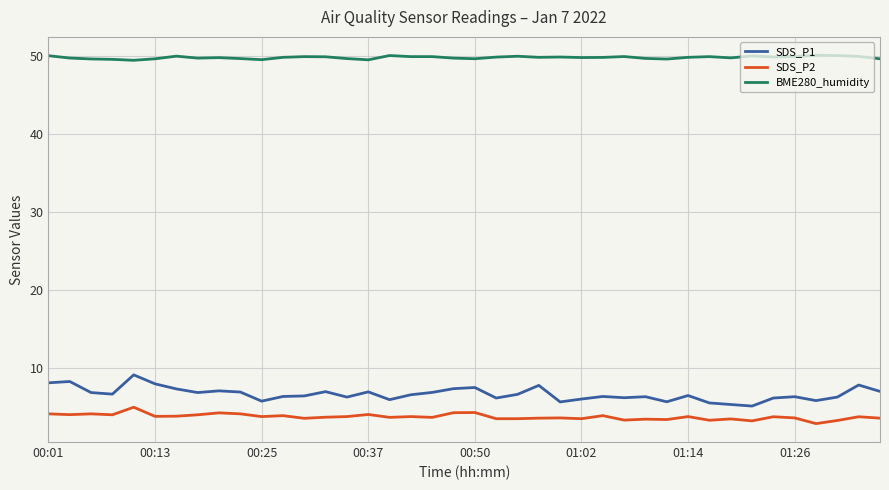

What is the maximum value for SDS_P1?

9.2